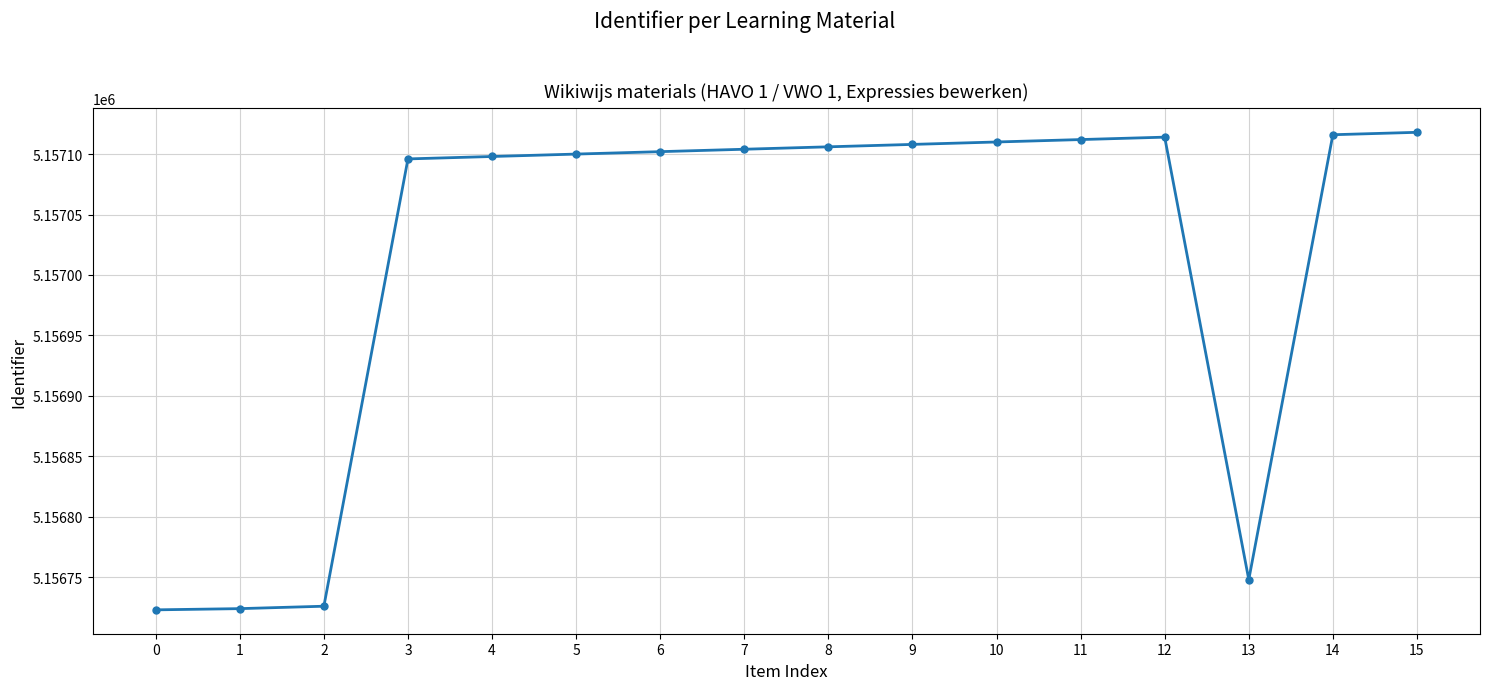

Read the value at 14, to the nearest 10.

5157120